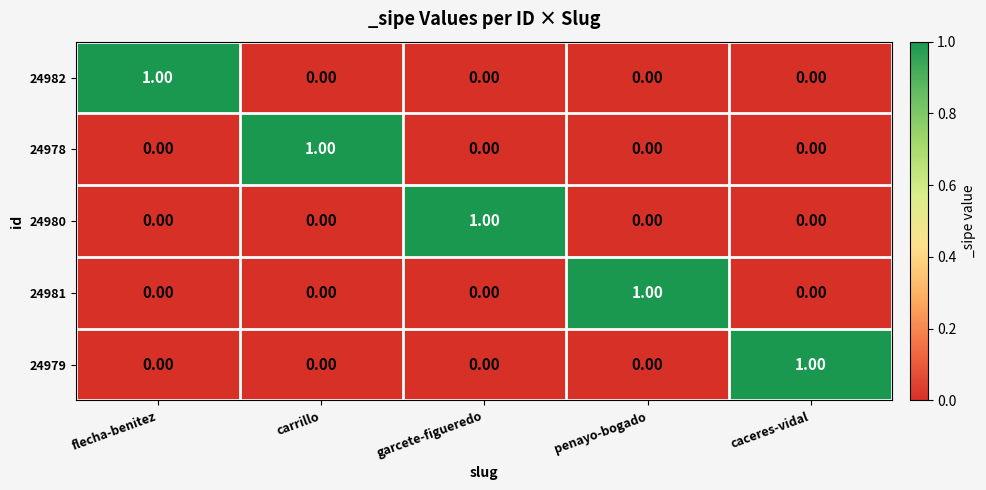

At how many categories does at least one series exceed 0?

5